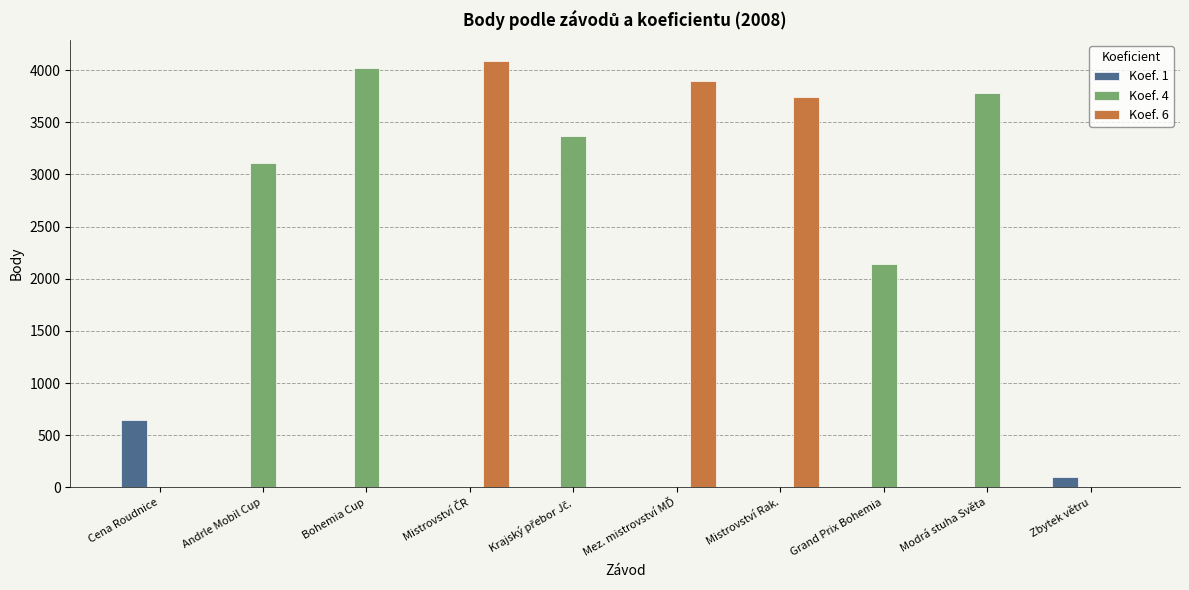

True or false: Koef. 6 has a value of 0 at Modrá stuha Světa.

True